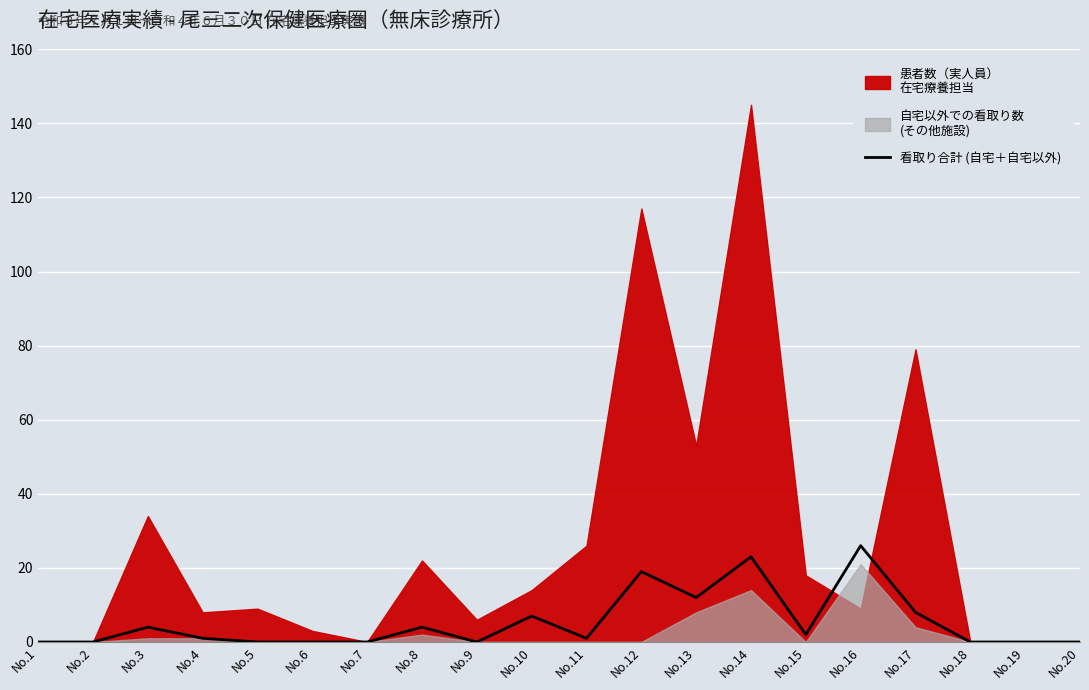

What is the sum of all values?

107